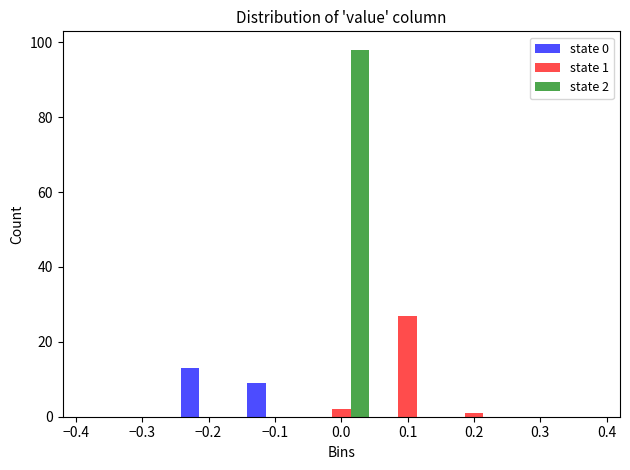

In the state 1 series, which range on the x-axis has the tallest bar?

0.05 to 0.15